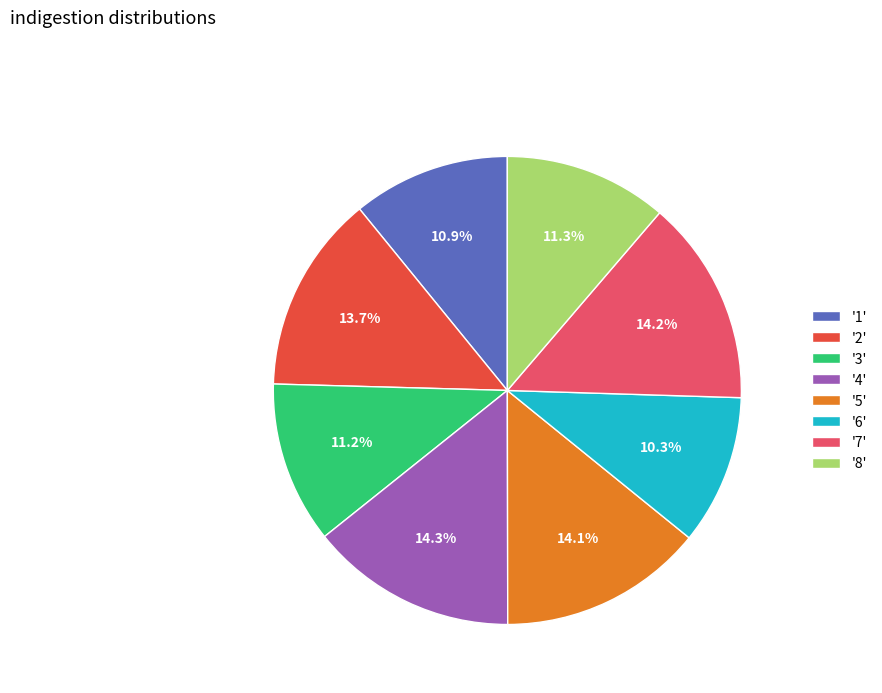

Which category has the smallest portion of the pie?

'6'